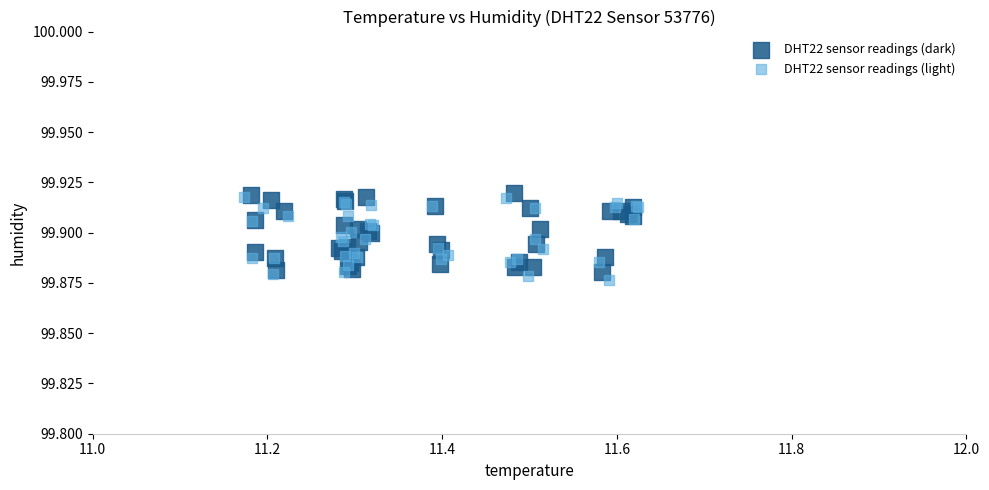

Which series contains the lowest Y value?

DHT22 sensor readings (light)